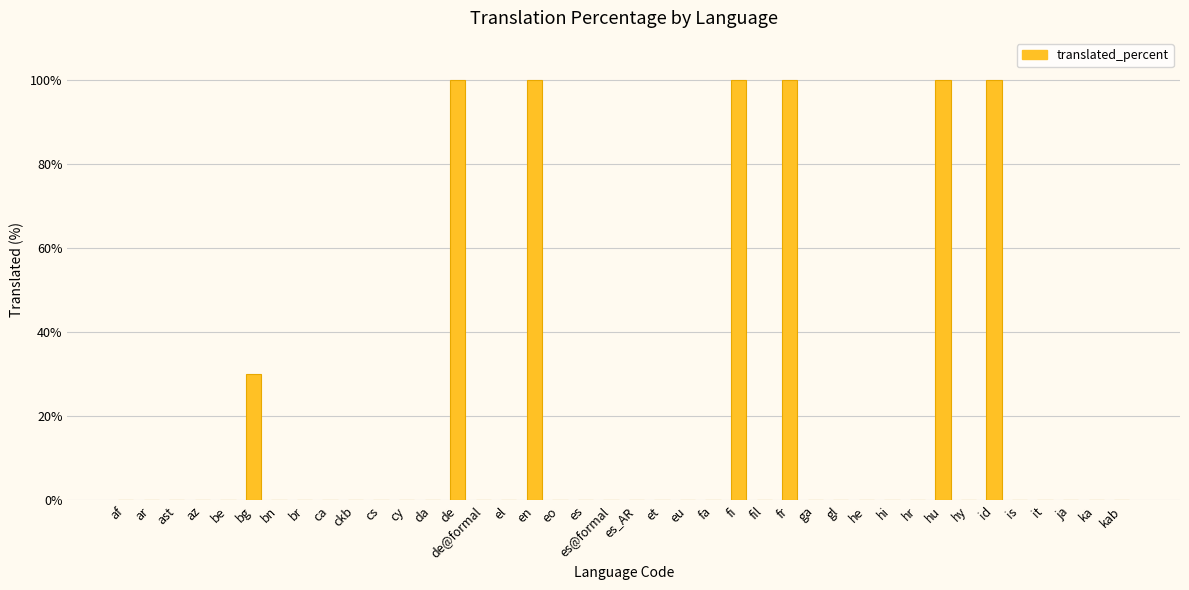

Reading right to left, extract all data points from this chart.

kab=0	ka=0	ja=0	it=0	is=0	id=100	hy=0	hu=100	hr=0	hi=0	he=0	gl=0	ga=0	fr=100	fil=0	fi=100	fa=0	eu=0	et=0	es_AR=0	es@formal=0	es=0	eo=0	en=100	el=0	de@formal=0	de=100	da=0	cy=0	cs=0	ckb=0	ca=0	br=0	bn=0	bg=30	be=0	az=0	ast=0	ar=0	af=0